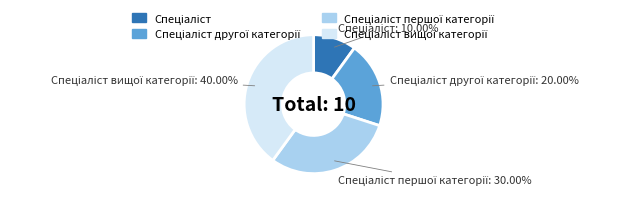

Count the number of slices in the pie.

4